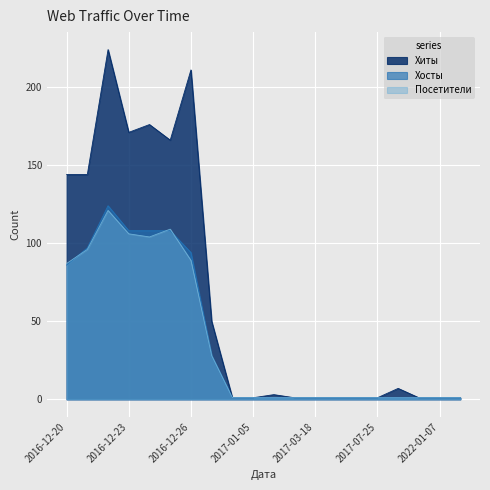

True or false: Посетители and Хиты intersect in this chart.

False